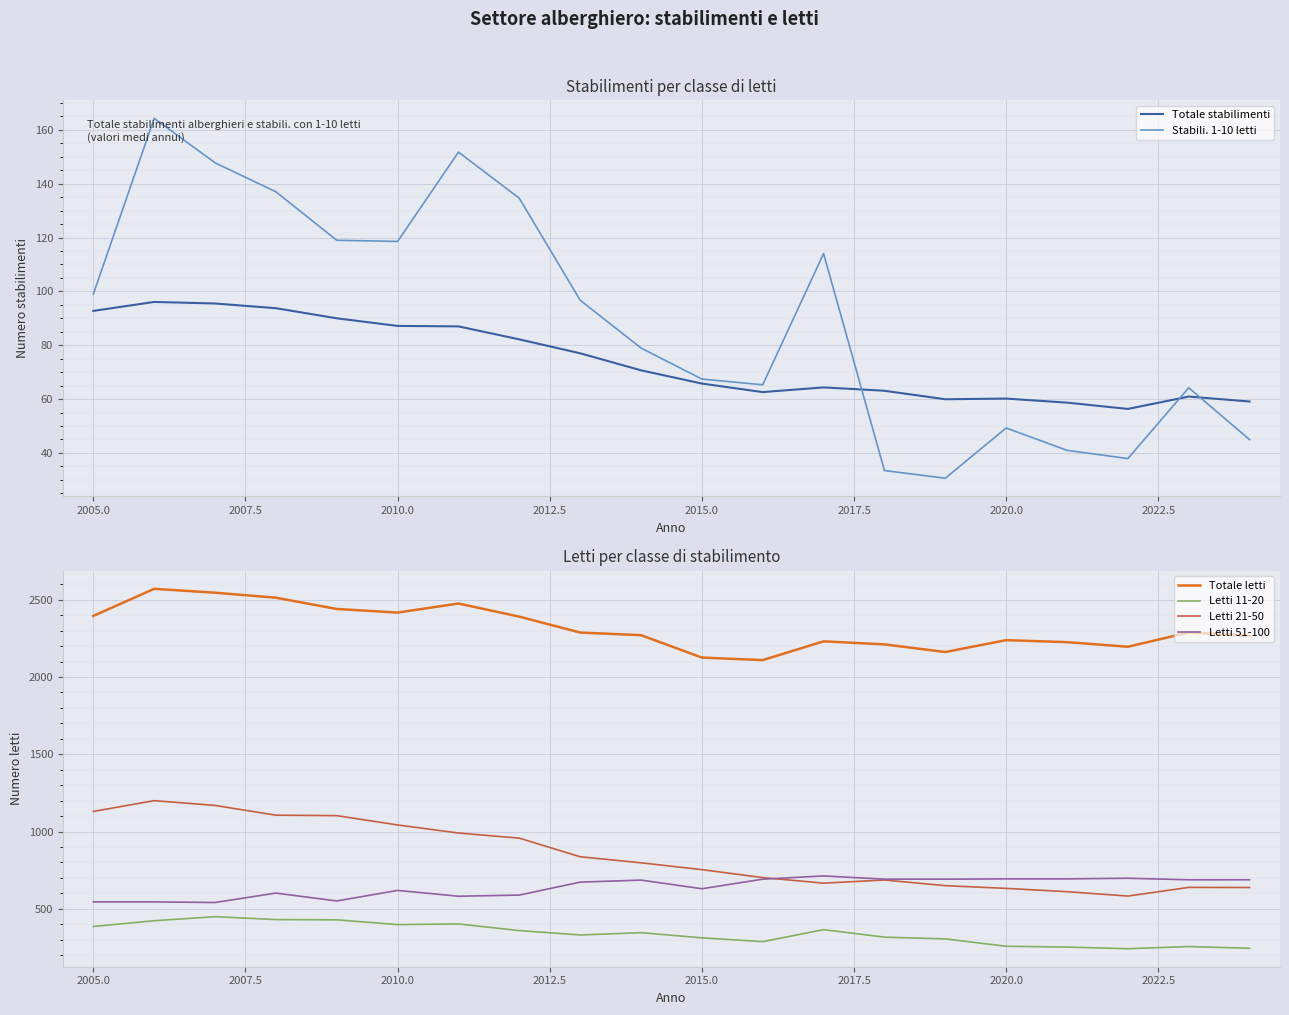

What is the greatest value displayed?

2570.3